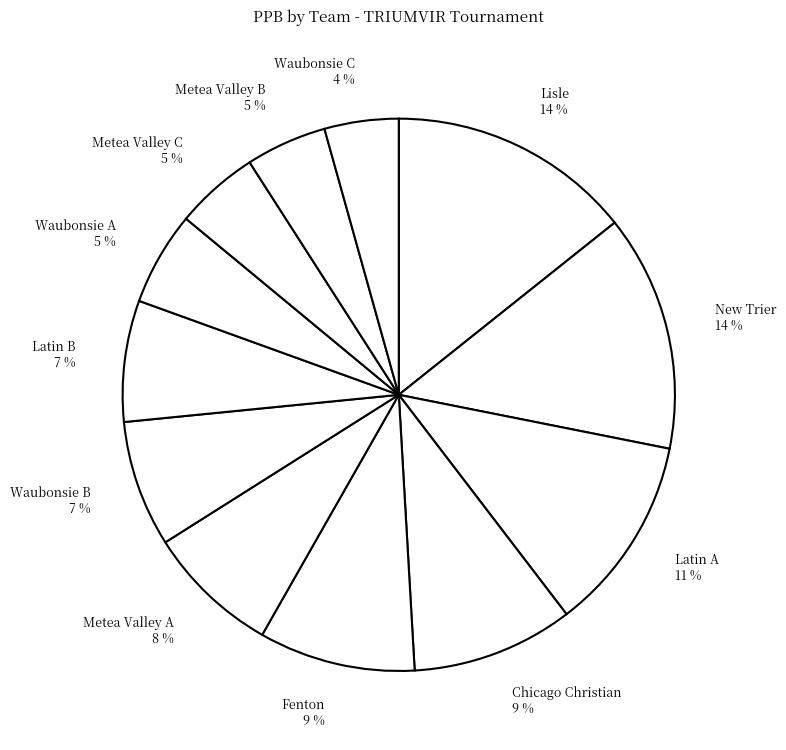

To the nearest percent, what is the difference between the largest and smallest slice percentages?

10%